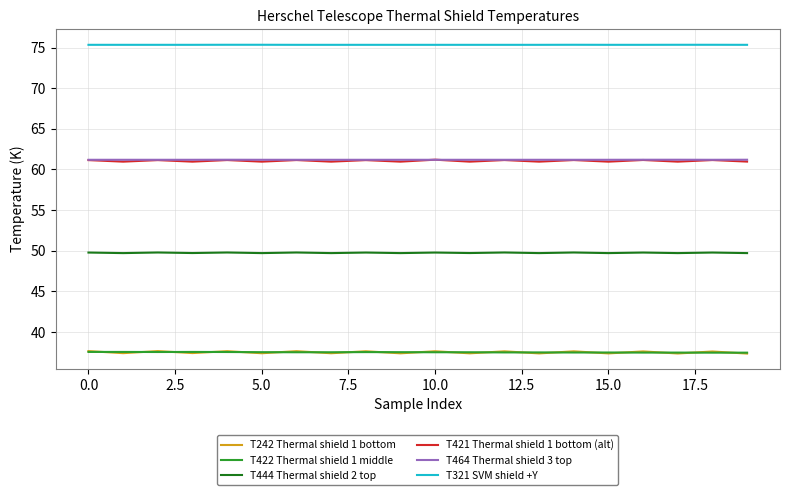

What is the lowest value of the T321 SVM shield +Y series?

75.3